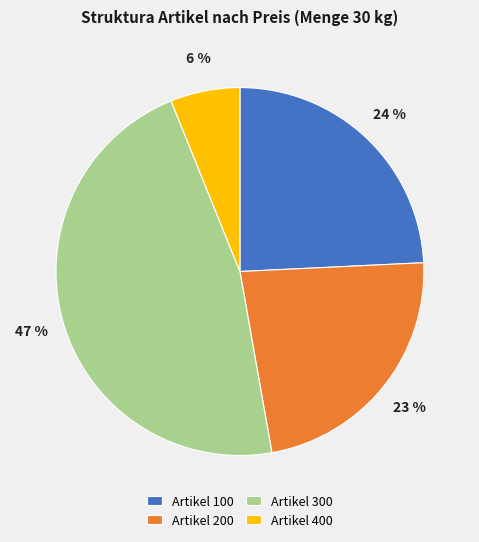

What is the ratio of the value at Artikel 300 to the value at Artikel 200?

2.0